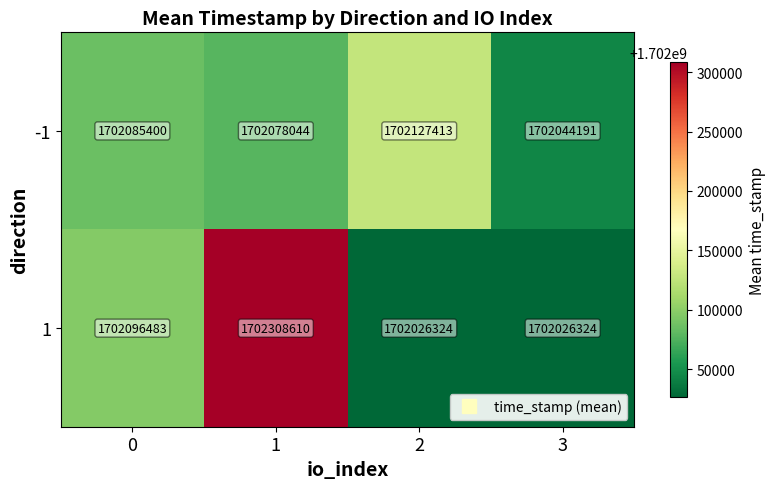

Which label corresponds to the largest value in the chart?

1